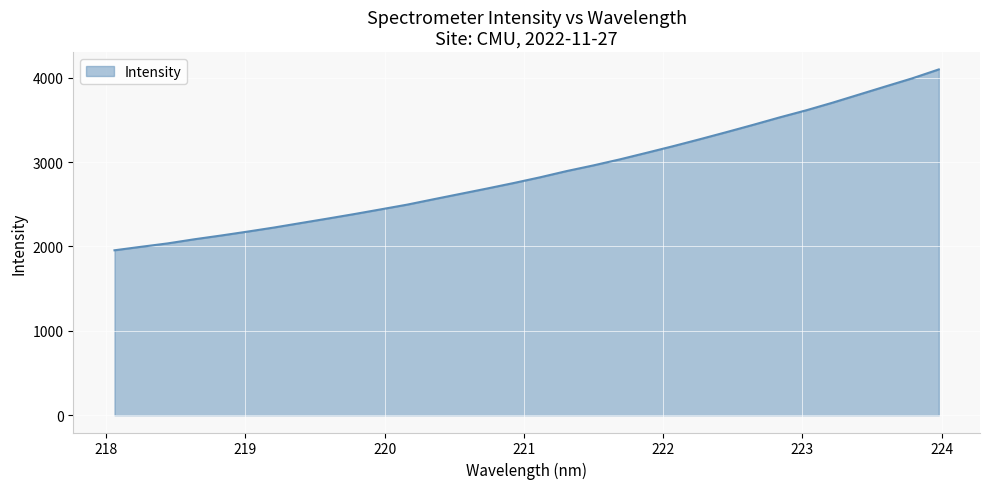

What is the minimum value shown in the chart?

1954.7